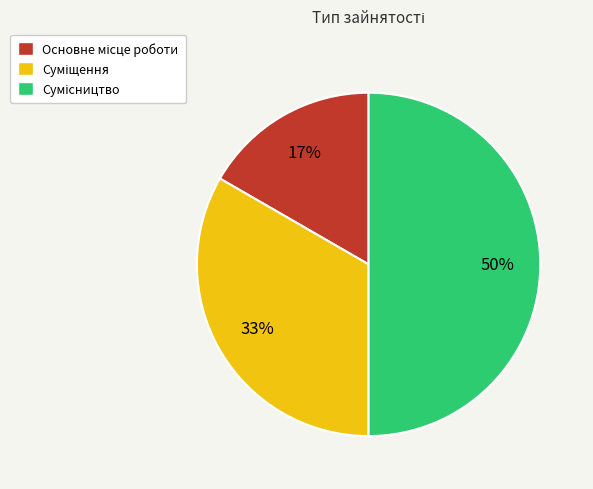

To the nearest percent, what is the difference between the largest and smallest slice percentages?

33%